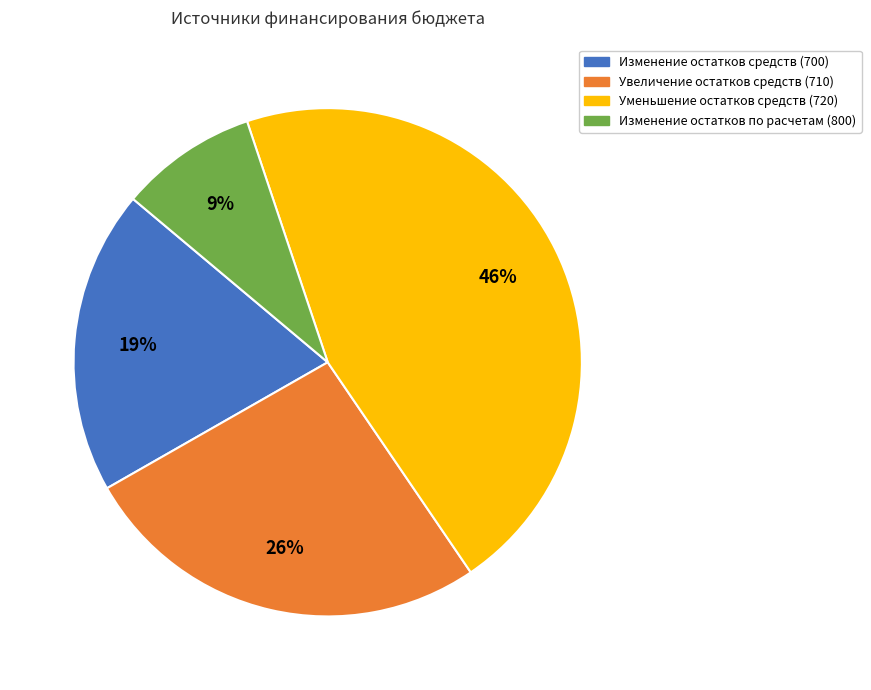

Does any single category account for the majority?

No